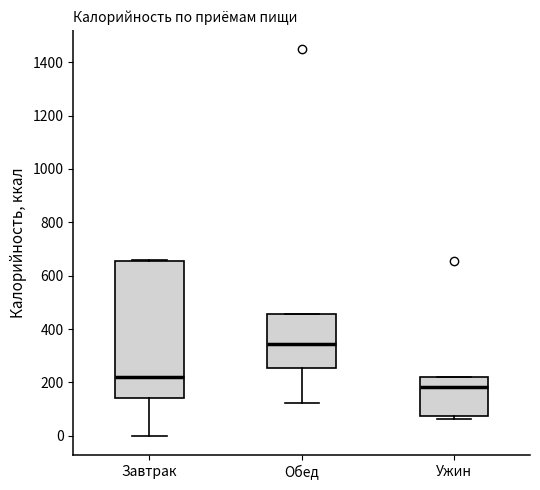

Reading left to right, transcribe this box plot: for each box, give where its median line is, the range the box spans, and where its two whiskers end, as read against the y-axis. The values are not printed on the chart, so give them approximately, as read against the axis.

Завтрак: median 220, box 140 to 660, whiskers 0 to 660
Обед: median 340, box 260 to 460, whiskers 120 to 460
Ужин: median 180, box 80 to 220, whiskers 60 to 220